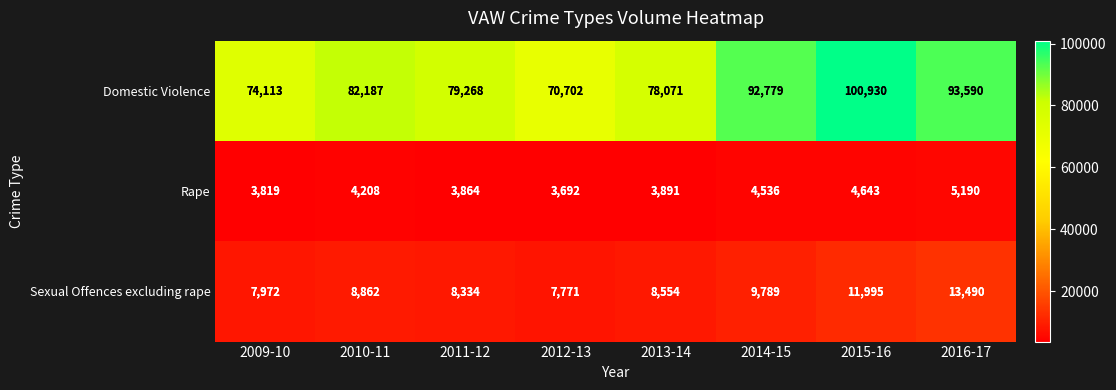

Reading left to right, what are all the values shown in this chart?

Domestic Violence: 74113	82187	79268	70702	78071	92779	100930	93590
Rape: 3819	4208	3864	3692	3891	4536	4643	5190
Sexual Offences excluding rape: 7972	8862	8334	7771	8554	9789	11995	13490